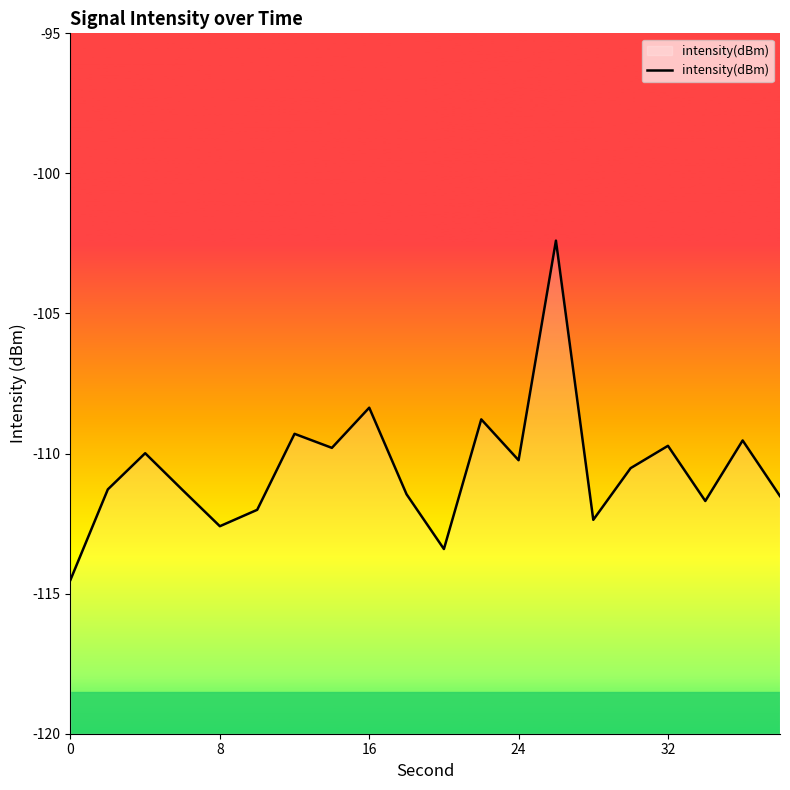

How many values are below -110?

12